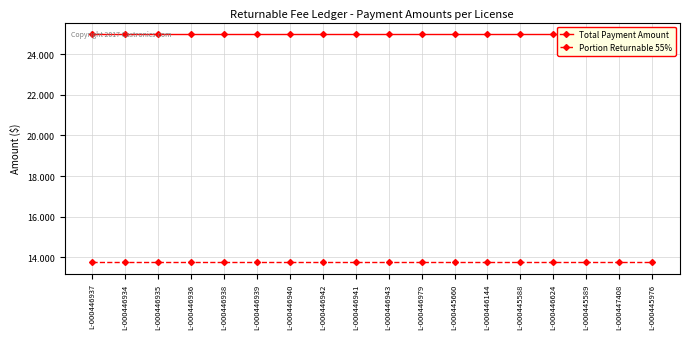

The Portion Returnable 55% series shows 8.2 at L-000445976. True or false?

False